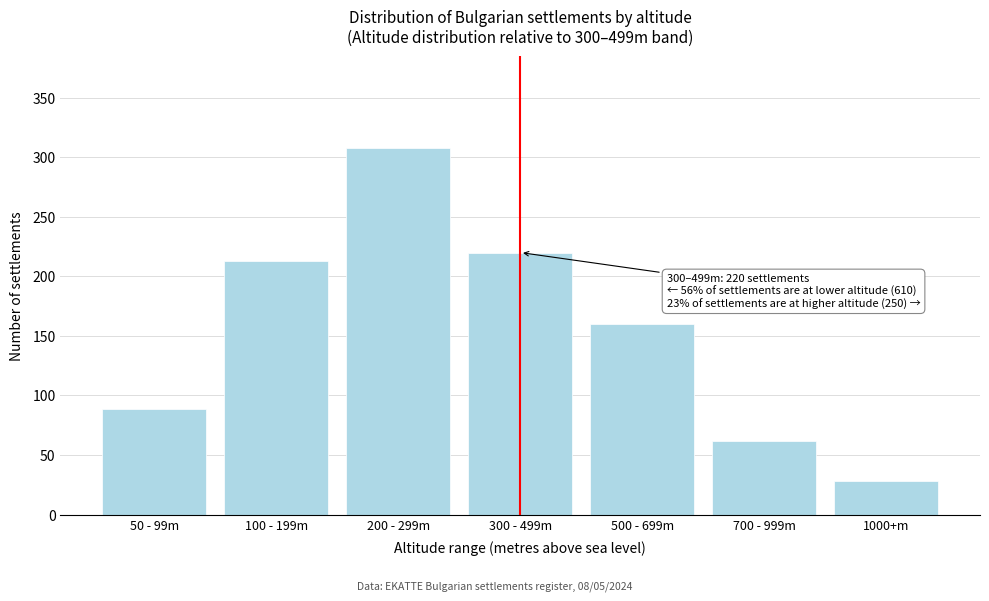

Reading left to right, transcribe all the data shown in this chart.

50 - 99m=89	100 - 199m=213	200 - 299m=308	300 - 499m=220	500 - 699m=160	700 - 999m=62	1000+m=28